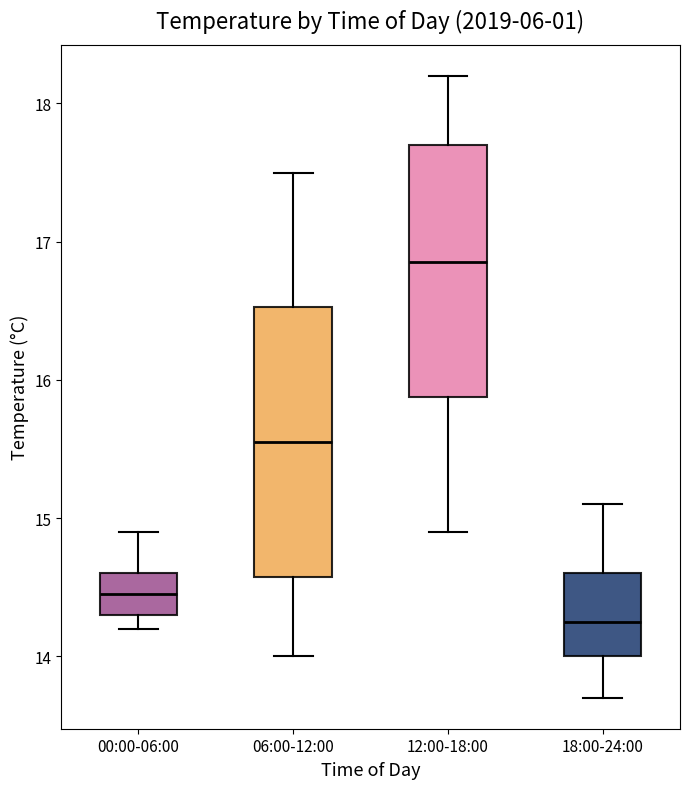

Where does the upper whisker of the box for 00:00-06:00 end on the y-axis? The values are not printed on the chart, so give them approximately, as read against the axis.

14.9